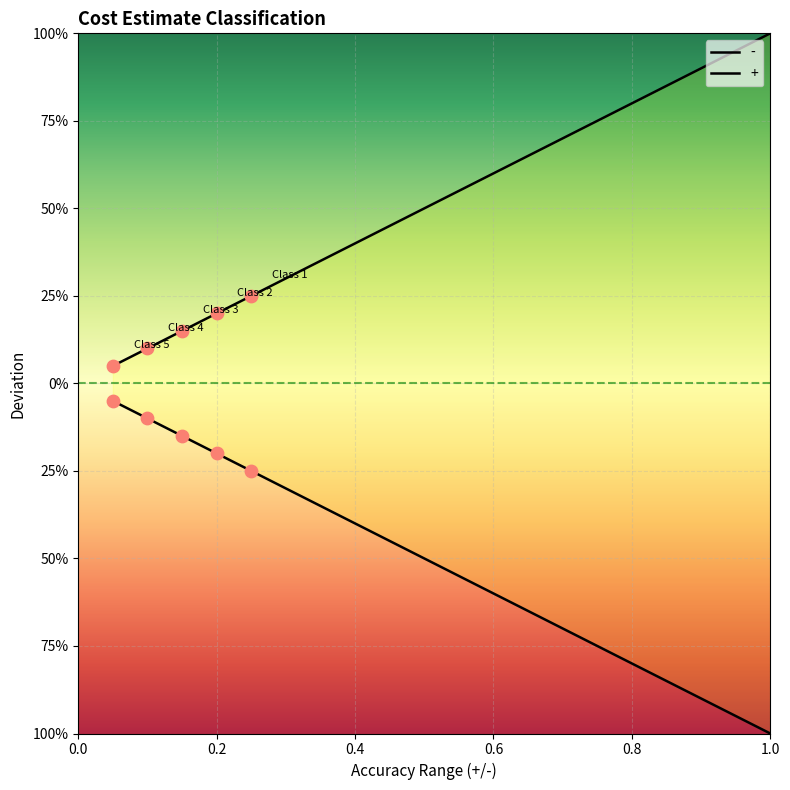

At which category is the sum across all series the highest?

Class 5